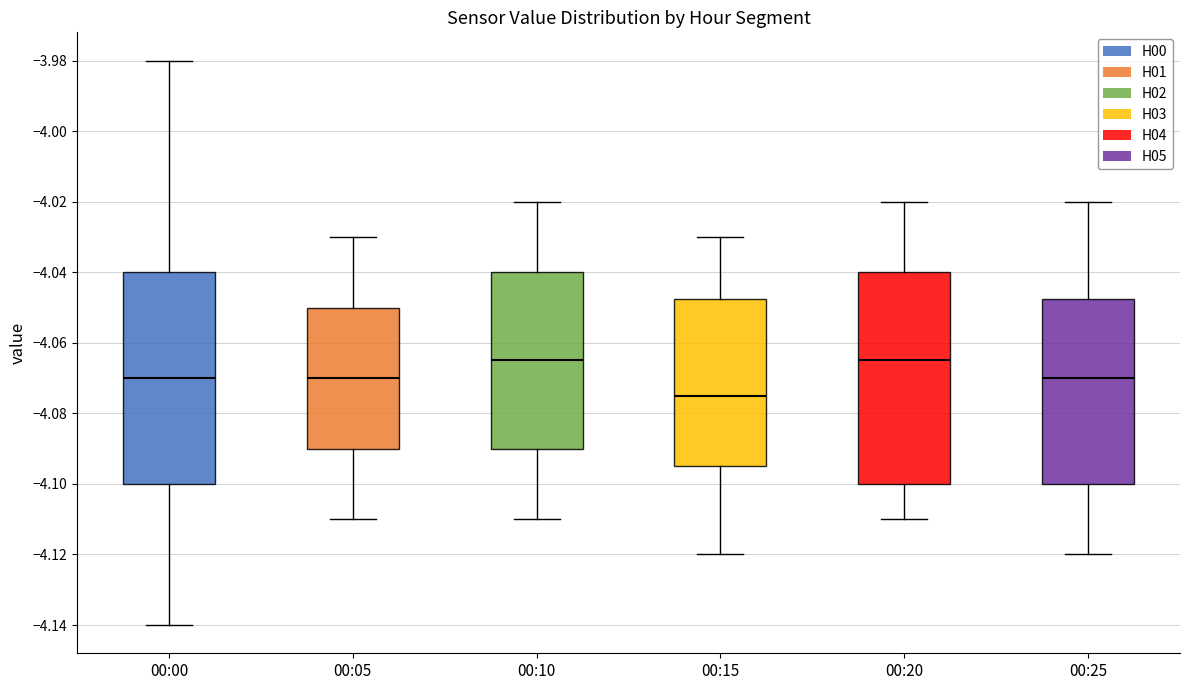

Which box has the lowest median line?

00:15